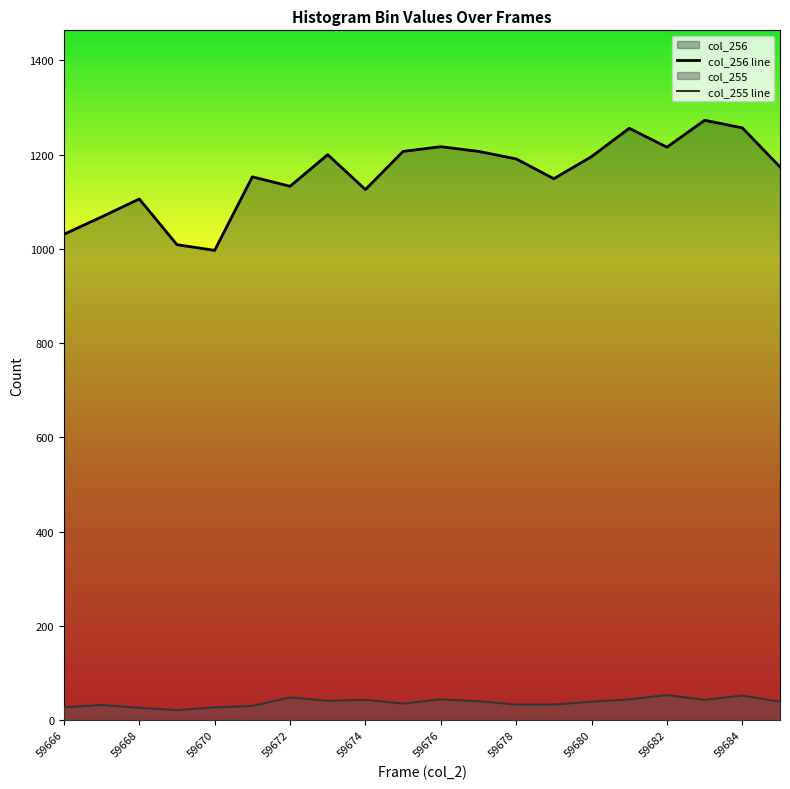

What is the total value across all series at 59674?

1169.0